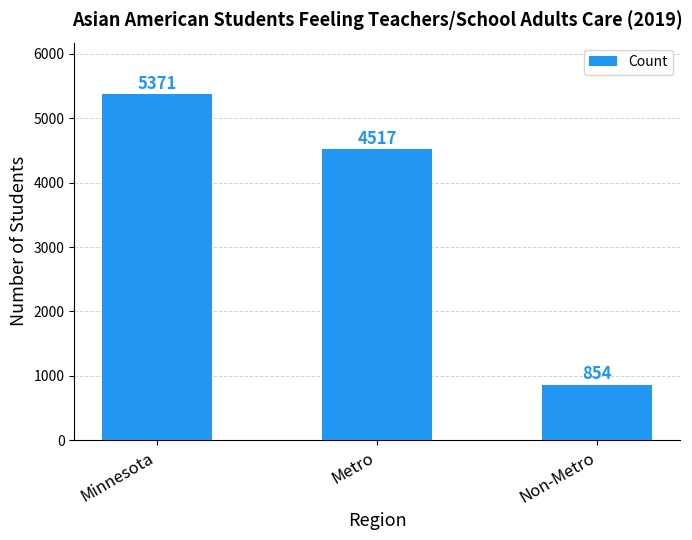

How many data points does each series have?

3